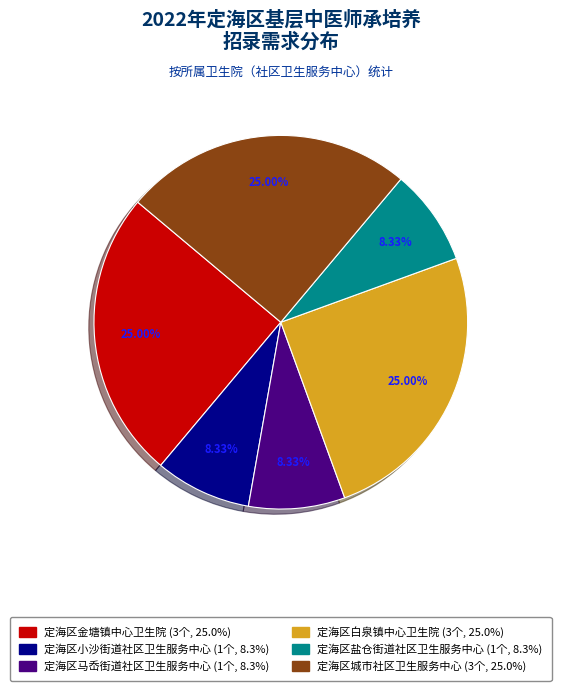

To the nearest percent, what is the difference between the largest and smallest slice percentages?

17%